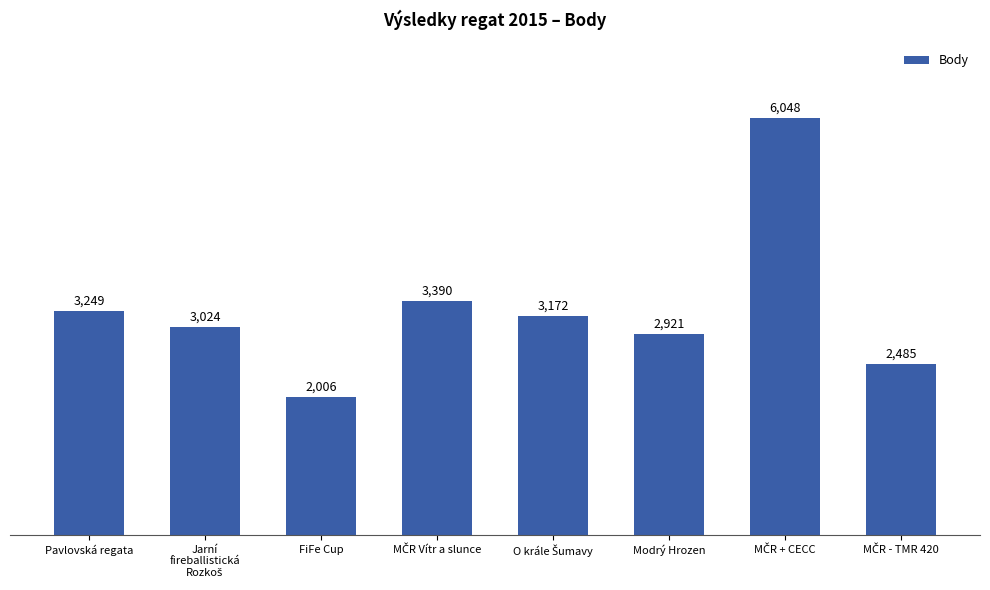

Which has a higher value, Modrý Hrozen or FiFe Cup?

Modrý Hrozen